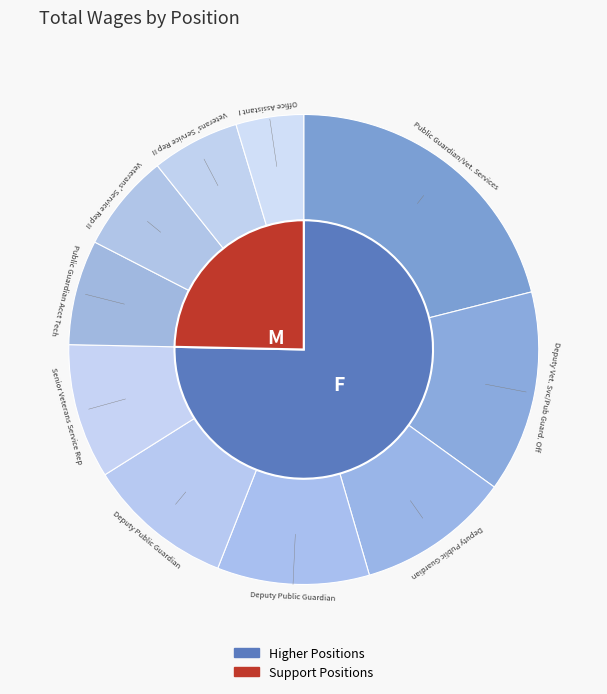

Does Deputy Vet. Svc/Pub Guard. Off represent more than half of the total?

No